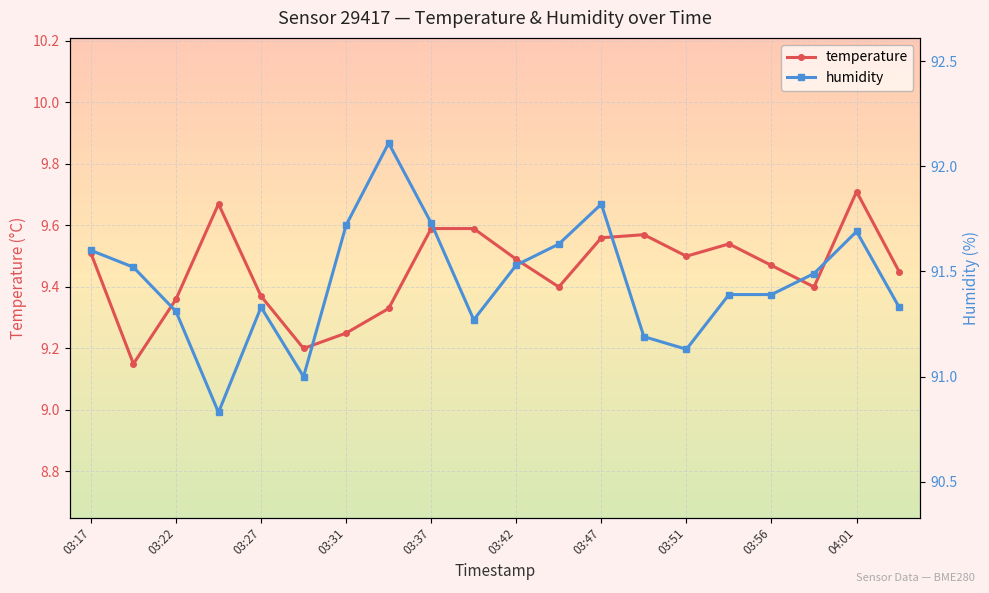

Which series has the widest spread of values?

humidity